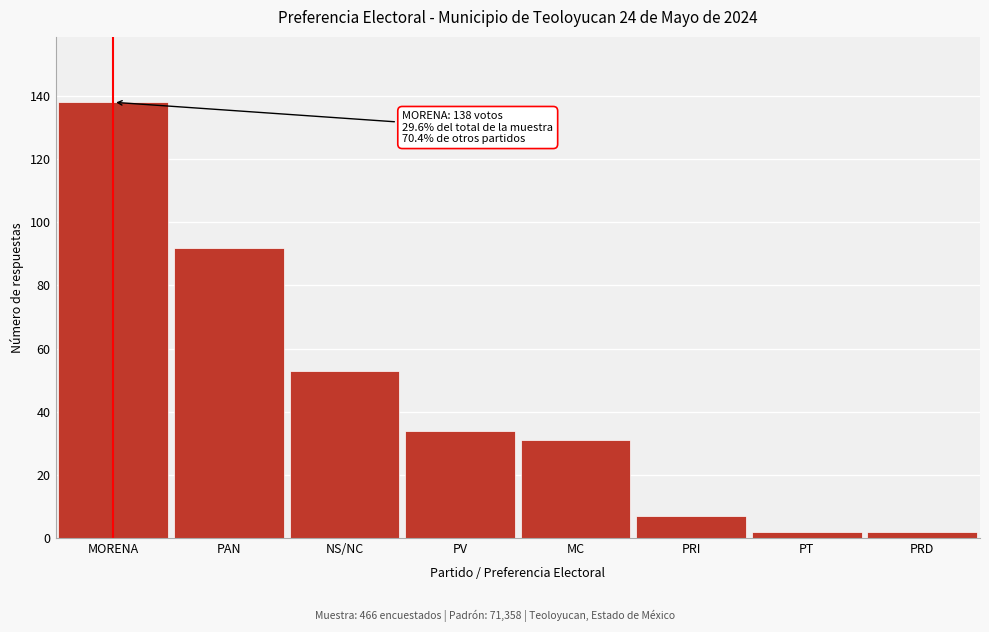

Reading left to right, extract all data points from this chart.

MORENA=138	PAN=92	NS/NC=53	PV=34	MC=31	PRI=7	PT=2	PRD=2